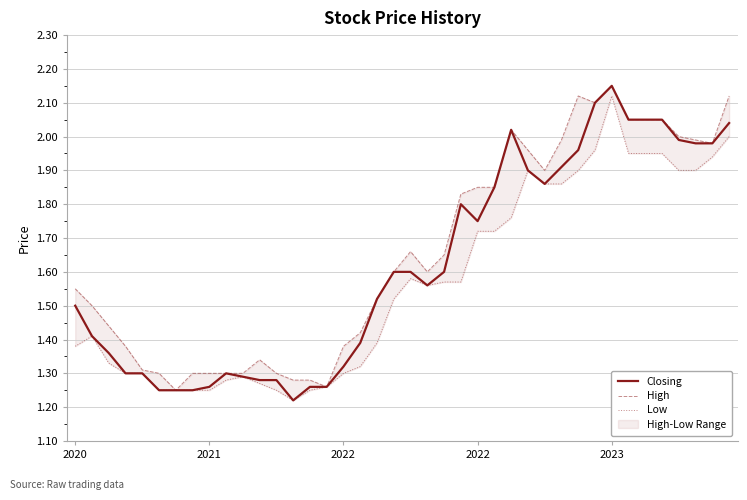

Between 22 and 32, which series saw the biggest shift?

Low